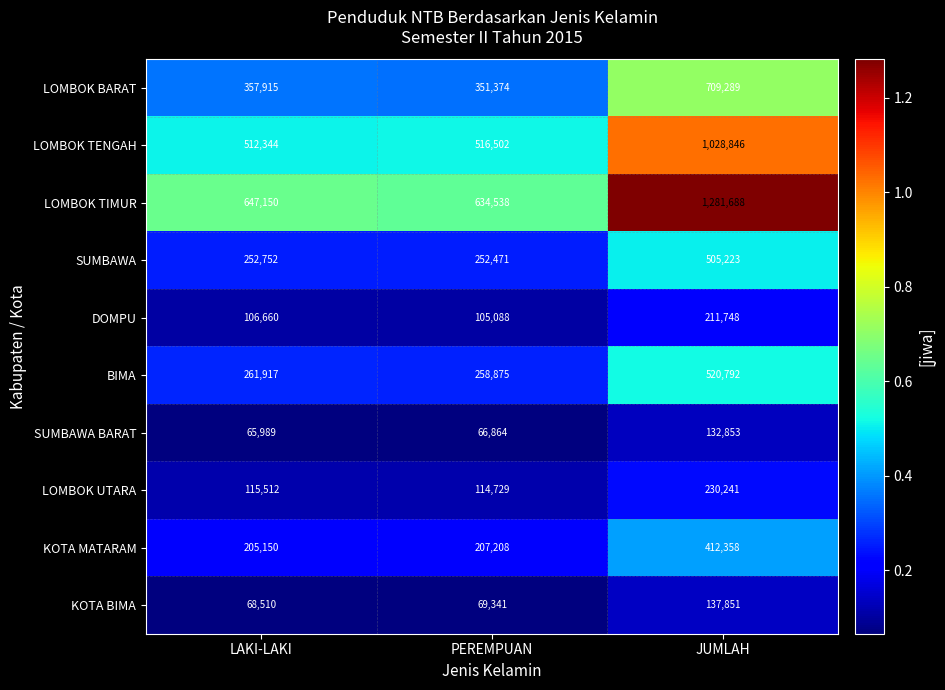

What is the sum of the SUMBAWA values at PEREMPUAN and JUMLAH?

757694